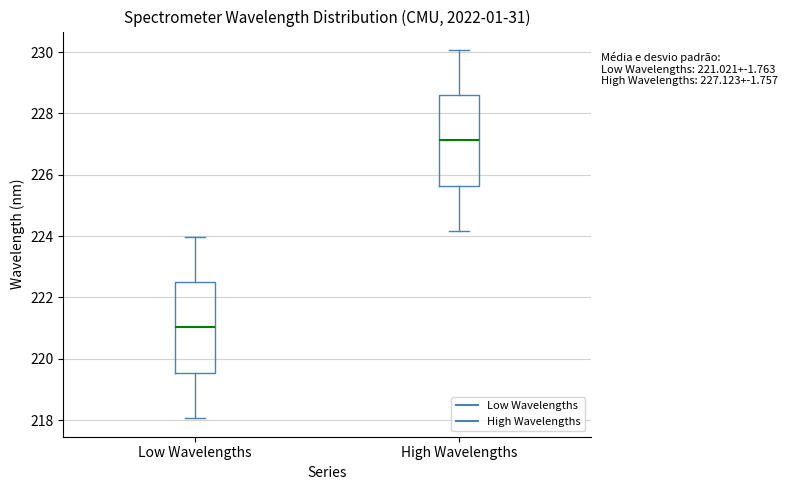

Which box's median line is the lowest?

Low Wavelengths